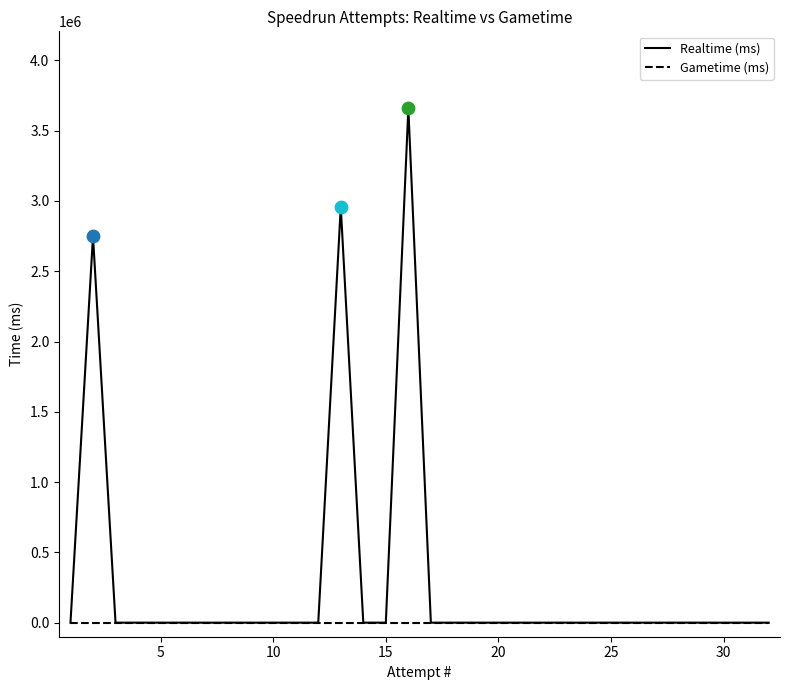

What is the greatest value displayed?

3658099